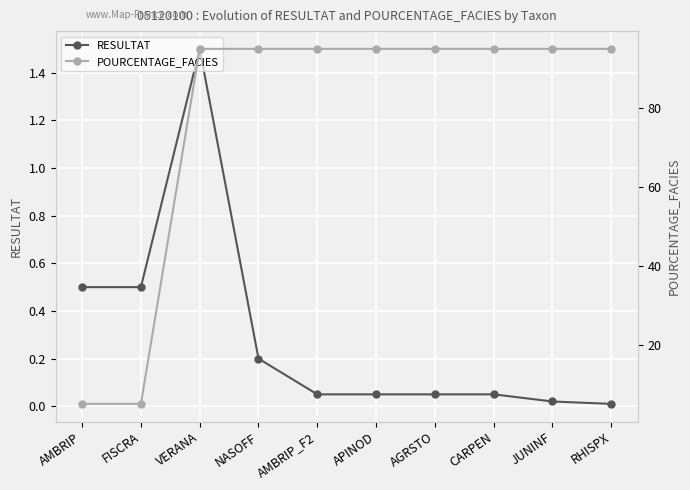

Reading left to right, list all the values displayed in this chart.

RESULTAT: AMBRIP=0.5	FISCRA=0.5	VERANA=1.5	NASOFF=0.2	AMBRIP_F2=0.1	APINOD=0.1	AGRSTO=0.1	CARPEN=0.1	JUNINF=0.0	RHISPX=0.0
POURCENTAGE_FACIES: AMBRIP=5.0	FISCRA=5.0	VERANA=95.0	NASOFF=95.0	AMBRIP_F2=95.0	APINOD=95.0	AGRSTO=95.0	CARPEN=95.0	JUNINF=95.0	RHISPX=95.0